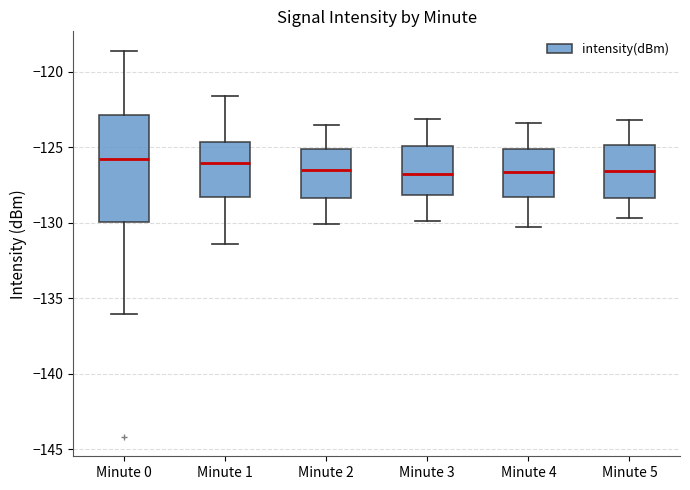

Reading left to right, transcribe this box plot: for each box, give where its median line is, the range the box spans, and where its two whiskers end, as read against the y-axis. The values are not printed on the chart, so give them approximately, as read against the axis.

Minute 0: median -126.0, box -130.0 to -123.0, whiskers -136.0 to -118.5
Minute 1: median -126.0, box -128.5 to -124.5, whiskers -131.5 to -121.5
Minute 2: median -126.5, box -128.5 to -125.0, whiskers -130.0 to -123.5
Minute 3: median -127.0, box -128.0 to -125.0, whiskers -130.0 to -123.0
Minute 4: median -126.5, box -128.5 to -125.0, whiskers -130.5 to -123.5
Minute 5: median -126.5, box -128.5 to -125.0, whiskers -129.5 to -123.0